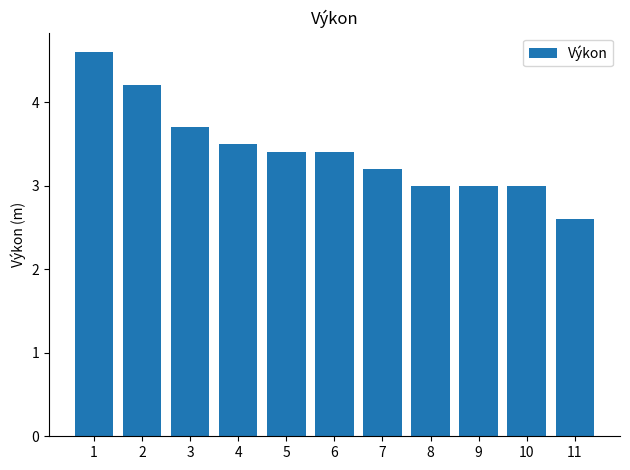

What is the difference between the maximum and second lowest values?

1.6